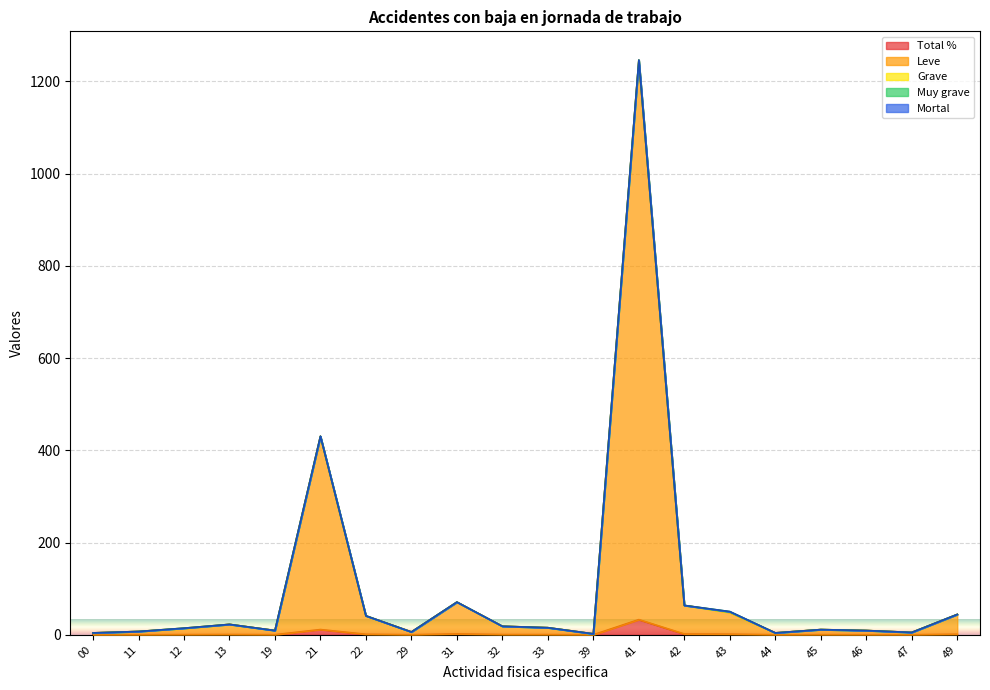

Reading left to right, list all the values displayed in this chart.

Total %: 0.1	0.2	0.4	0.6	0.2	11.4	1.1	0.2	1.9	0.5	0.4	0.1	32.9	1.7	1.3	0.1	0.3	0.2	0.1	1.2
Leve: 4.0	7.0	13.0	22.0	9.0	419.0	40.0	6.0	69.0	18.0	15.0	2.0	1211.0	62.0	47.0	4.0	11.0	9.0	5.0	43.0
Grave: 0.0	0.0	1.0	0.0	0.0	0.0	0.0	0.0	0.0	0.0	0.0	0.0	2.0	0.0	1.0	0.0	0.0	0.0	0.0	0.0
Muy grave: 0.0	0.0	0.0	0.0	0.0	0.0	0.0	0.0	0.0	0.0	0.0	0.0	0.0	0.0	1.0	0.0	0.0	0.0	0.0	0.0
Mortal: 0.0	0.0	0.0	0.0	0.0	0.0	0.0	0.0	0.0	0.0	0.0	0.0	0.0	0.0	0.0	0.0	0.0	0.0	0.0	0.0